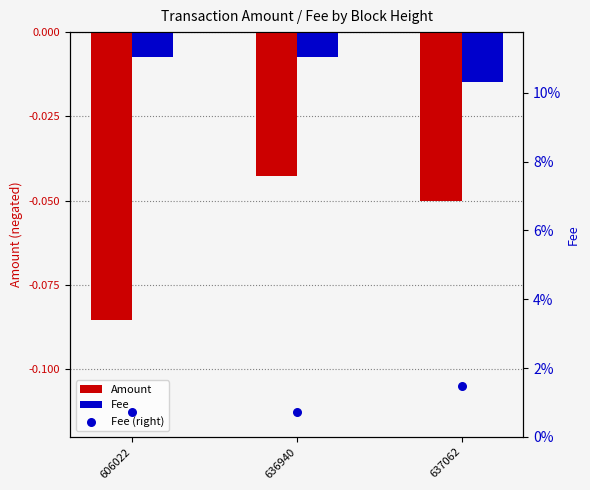

What are all the series names shown in the legend?

Amount, Fee, Fee (right)